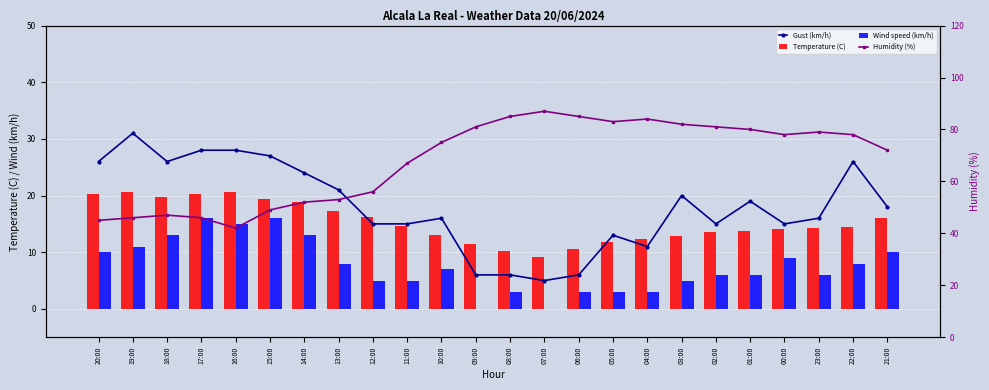

What is the difference between the Humidity (%) values at 23:00 and 21:00?

7.0